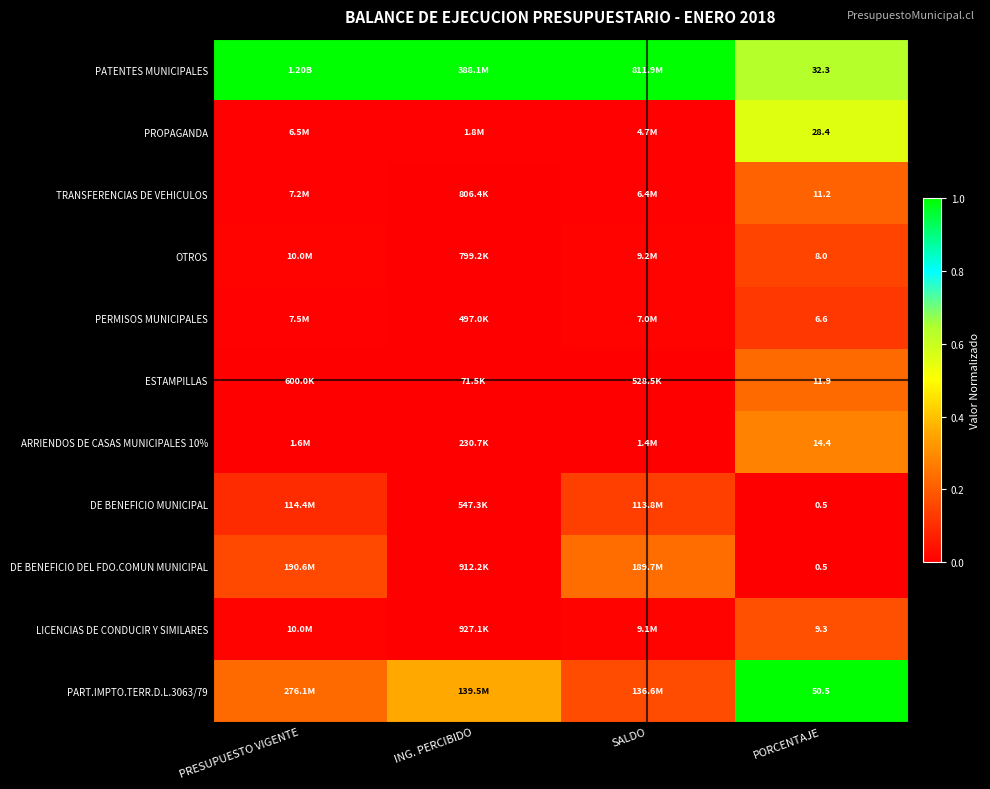

Rank the series at ING. PERCIBIDO from lowest to highest value.

ESTAMPILLAS, ARRIENDOS DE CASAS MUNICIPALES 10%, PERMISOS MUNICIPALES, DE BENEFICIO MUNICIPAL, OTROS, TRANSFERENCIAS DE VEHICULOS, DE BENEFICIO DEL FDO.COMUN MUNICIPAL, LICENCIAS DE CONDUCIR Y SIMILARES, PROPAGANDA, PART.IMPTO.TERR.D.L.3063/79, PATENTES MUNICIPALES